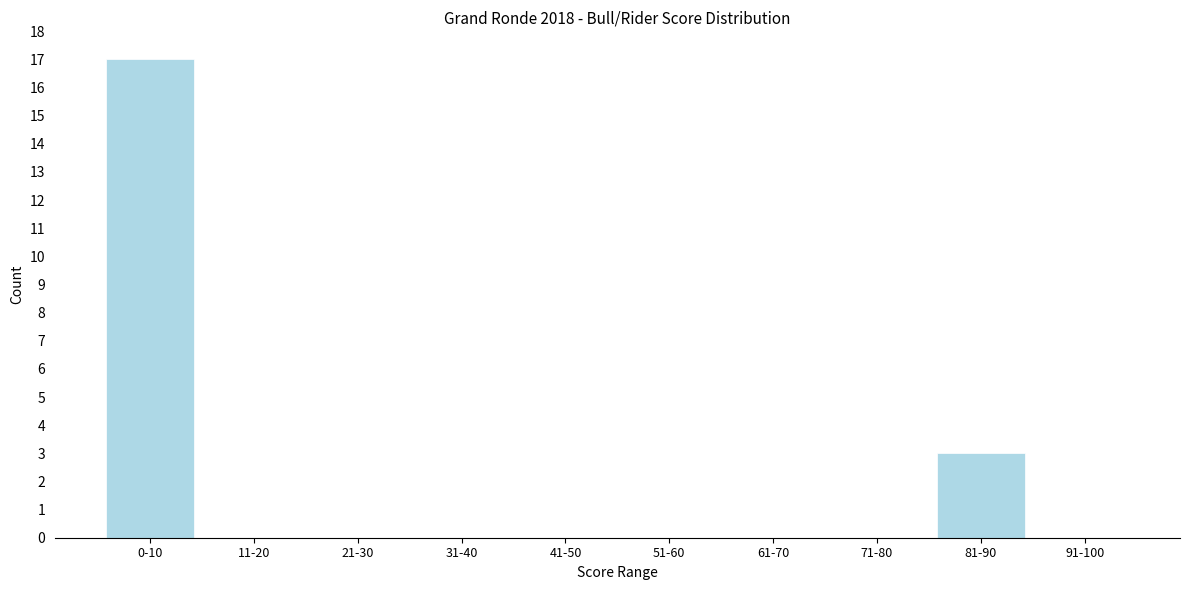

Reading left to right, transcribe all the data shown in this chart.

0-10=17	11-20=0	21-30=0	31-40=0	41-50=0	51-60=0	61-70=0	71-80=0	81-90=3	91-100=0